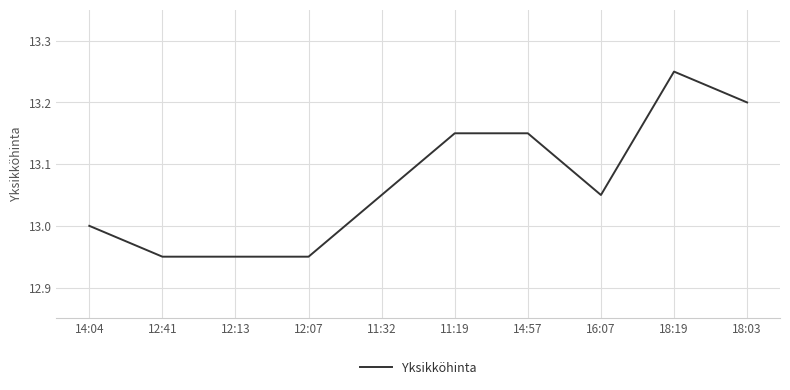

At which category does the chart reach its peak across all series?

18:19